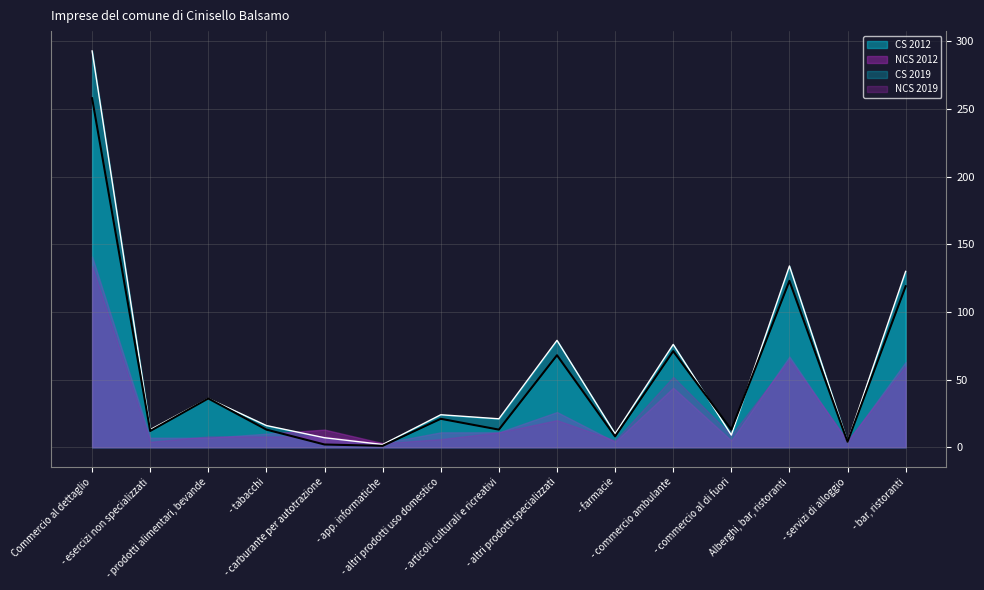

Is it true that NCS 2012 equals 96 at - altri prodotti specializzati?

False